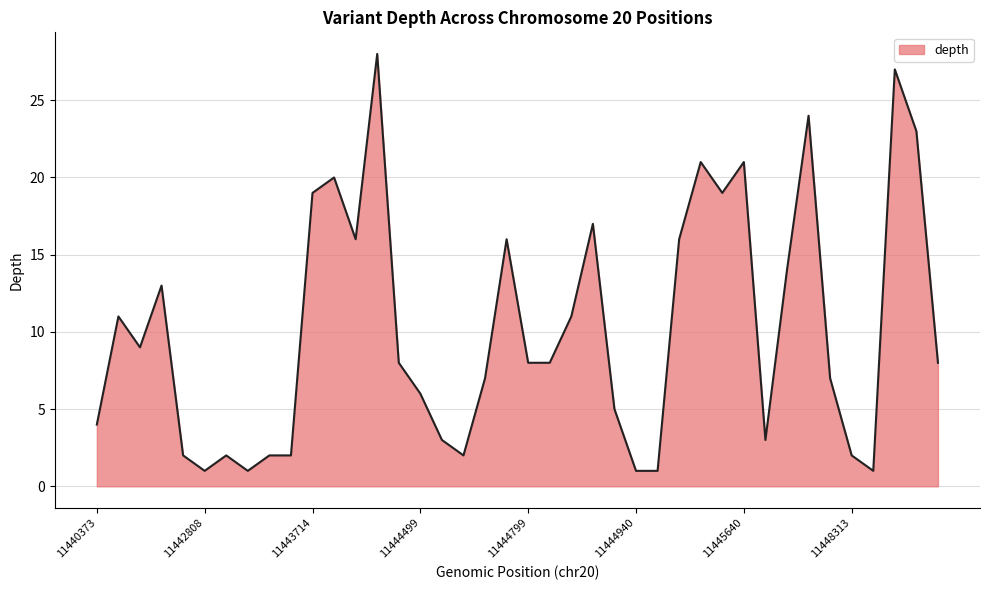

What is the difference between the maximum and minimum values?

27